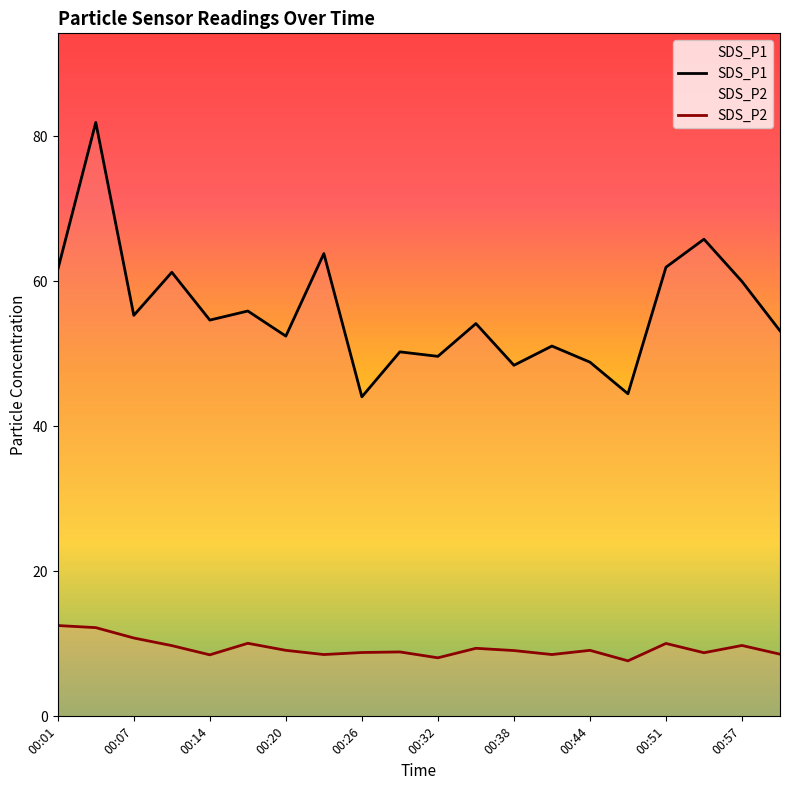

The value of SDS_P1 at 00:38 is 19.6. True or false?

False